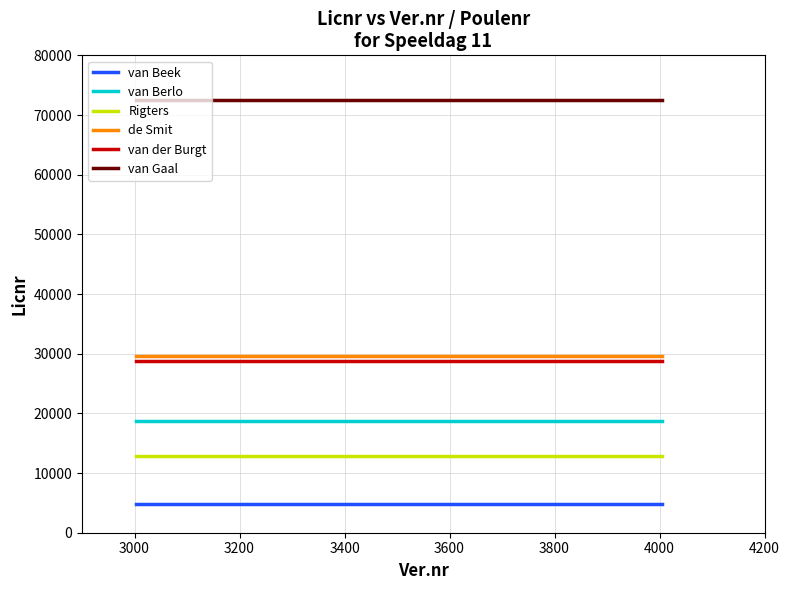

What is the minimum value shown in the chart?

4749